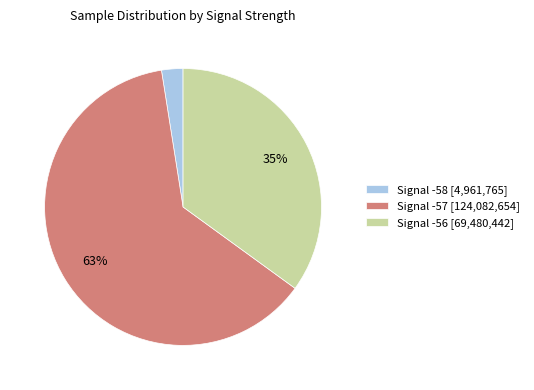

What percentage is the Signal -56 [69,480,442] slice, to the nearest percent?

35%